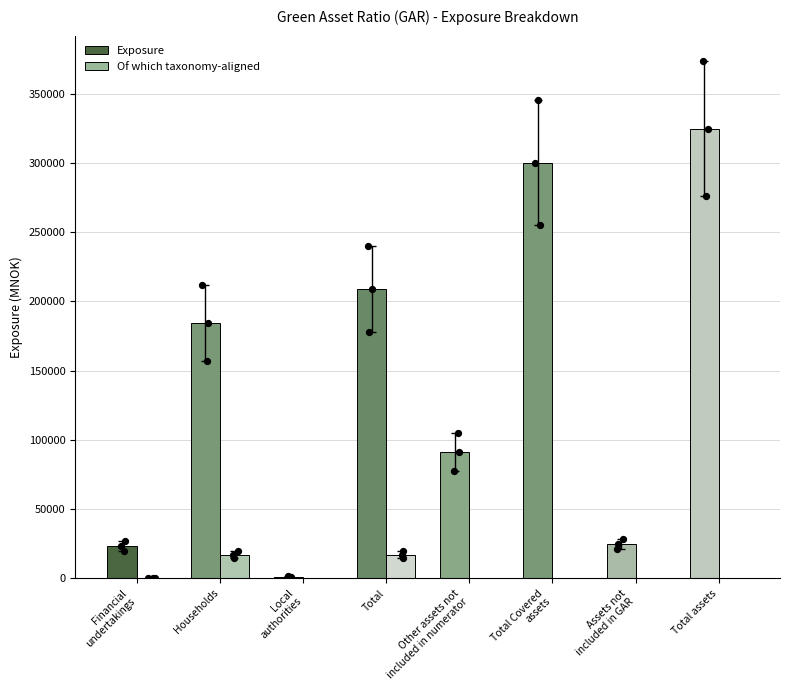

At which category is the sum across all series the highest?

Total assets